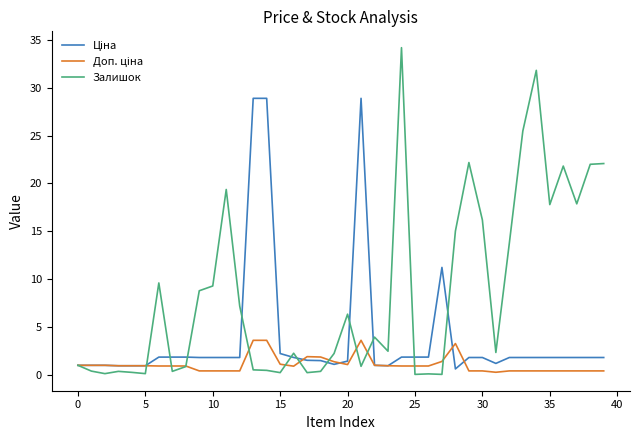

Which series has the widest spread of values?

Залишок